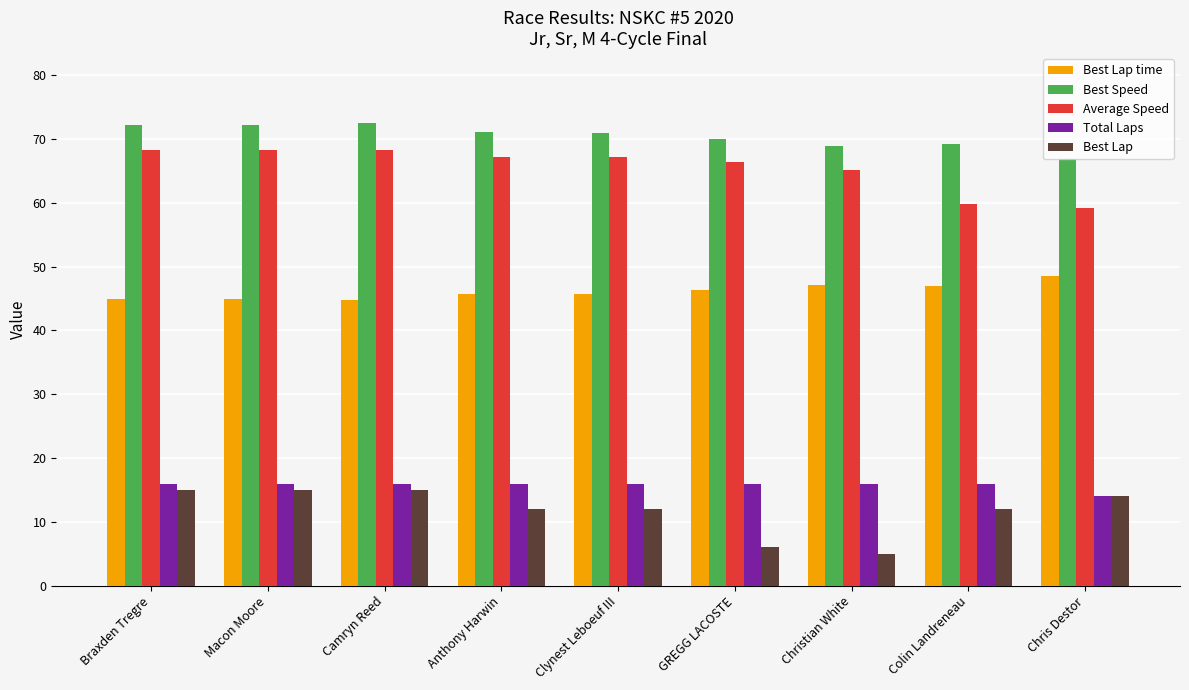

Does the chart contain any negative values?

No